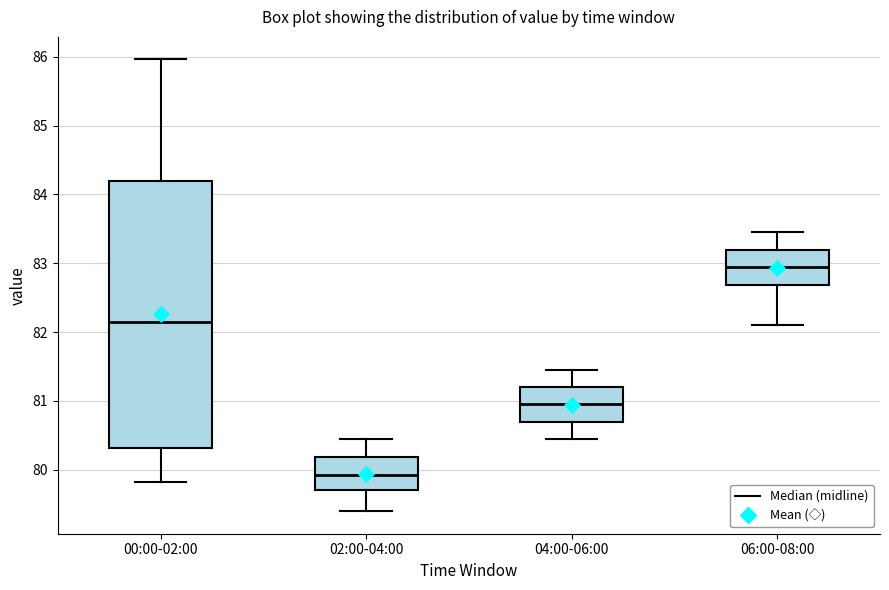

Reading left to right, read every box against the y-axis: the position of its median line, the range the box covers, and the ends of its whiskers. The values are not printed on the chart, so give them approximately, as read against the axis.

00:00-02:00: median 82.2, box 80.3 to 84.2, whiskers 79.8 to 86.0
02:00-04:00: median 79.9, box 79.7 to 80.2, whiskers 79.4 to 80.5
04:00-06:00: median 81.0, box 80.7 to 81.2, whiskers 80.5 to 81.5
06:00-08:00: median 83.0, box 82.7 to 83.2, whiskers 82.1 to 83.5